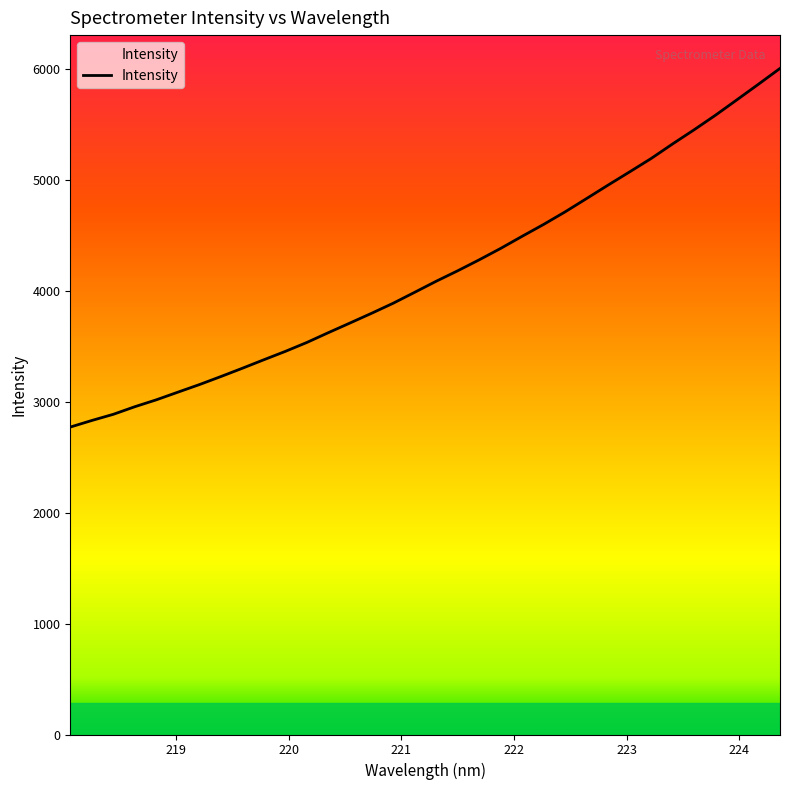

What is the smallest value displayed?

2772.4